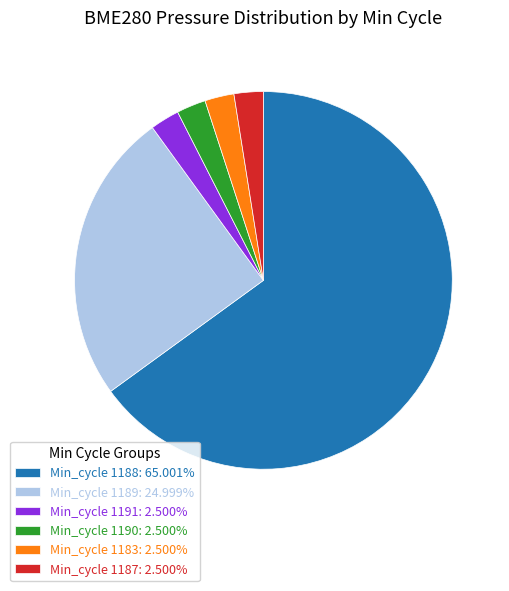

Approximately how many times larger is the value at Min_cycle 1189: 24.999% compared to Min_cycle 1190: 2.500%?

10.0